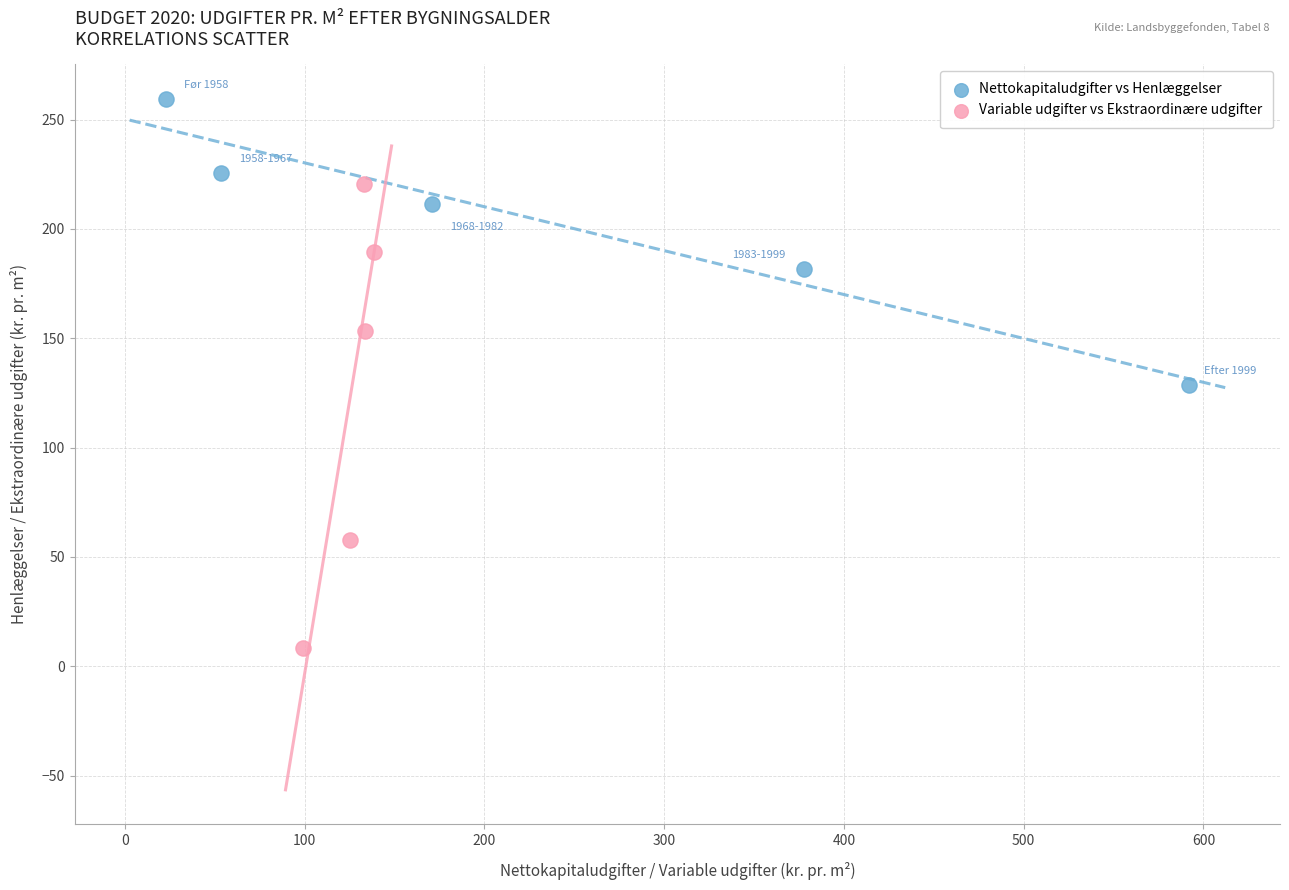

What are all the series names shown in the legend?

Nettokapitaludgifter vs Henlæggelser, Variable udgifter vs Ekstraordinære udgifter